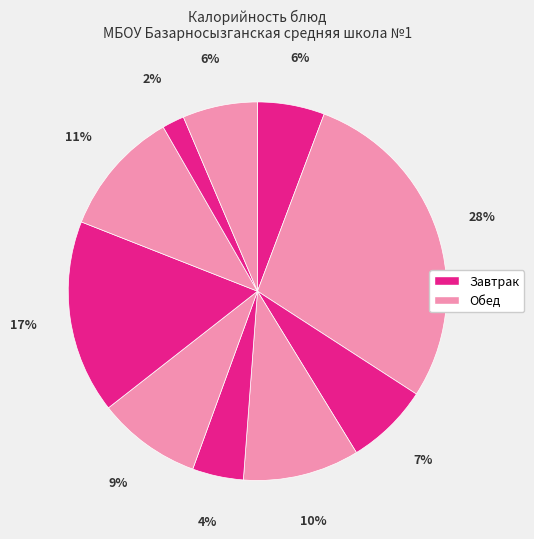

How many slices are in this pie chart?

10